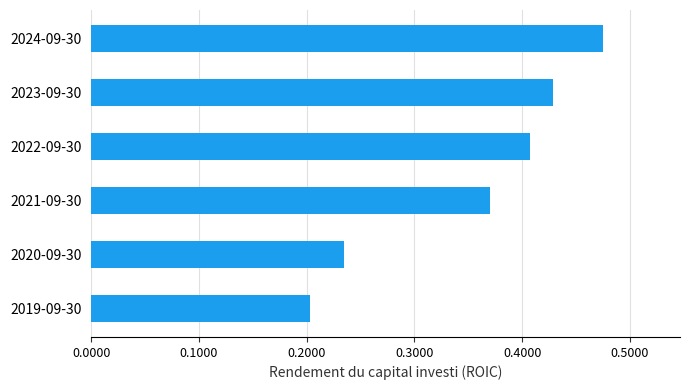

Does the chart contain any negative values?

No